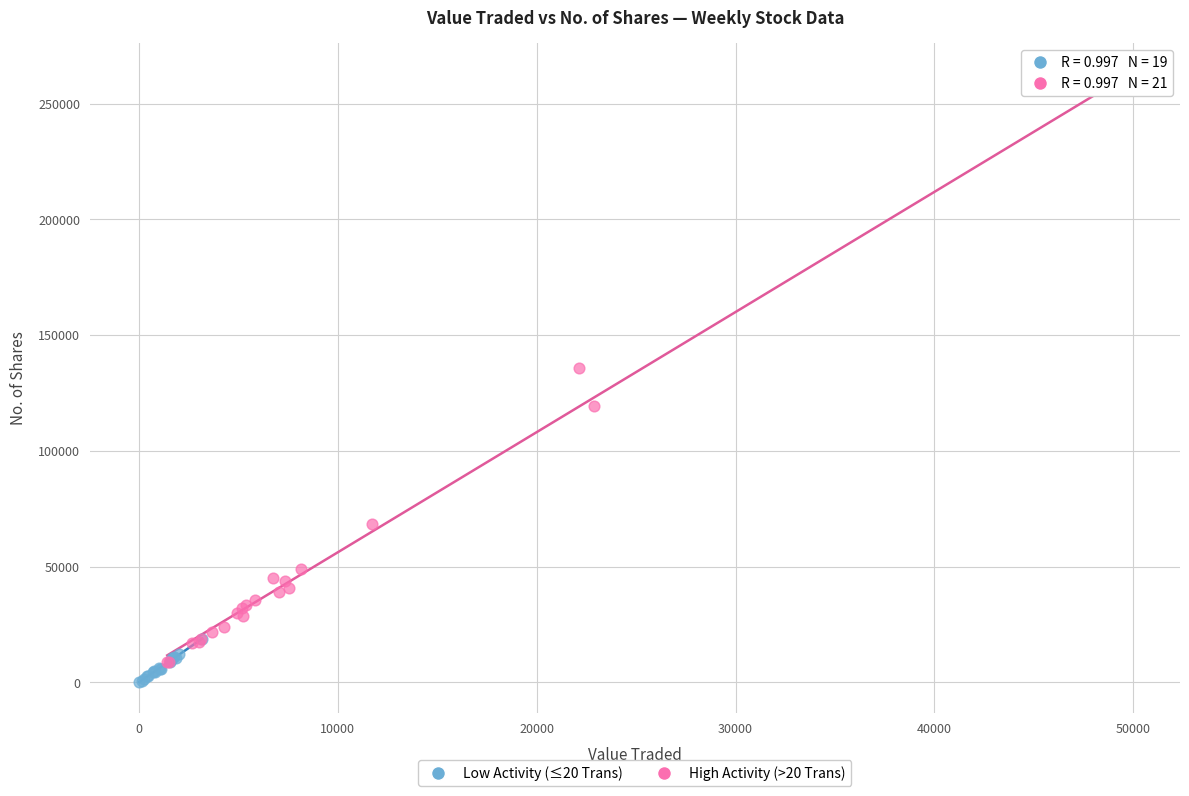

Which series has the widest spread of Y values?

High Activity (>20 Trans)